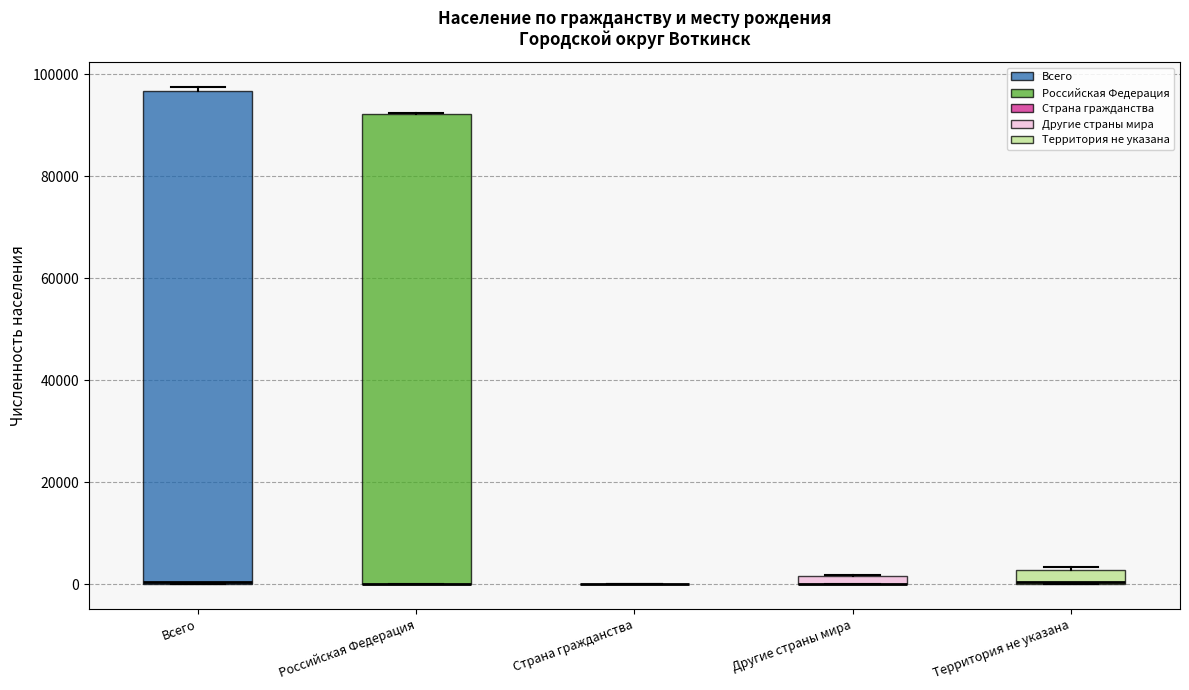

Where is the lower edge of the box for Российская Федерация on the y-axis? The values are not printed on the chart, so give them approximately, as read against the axis.

0